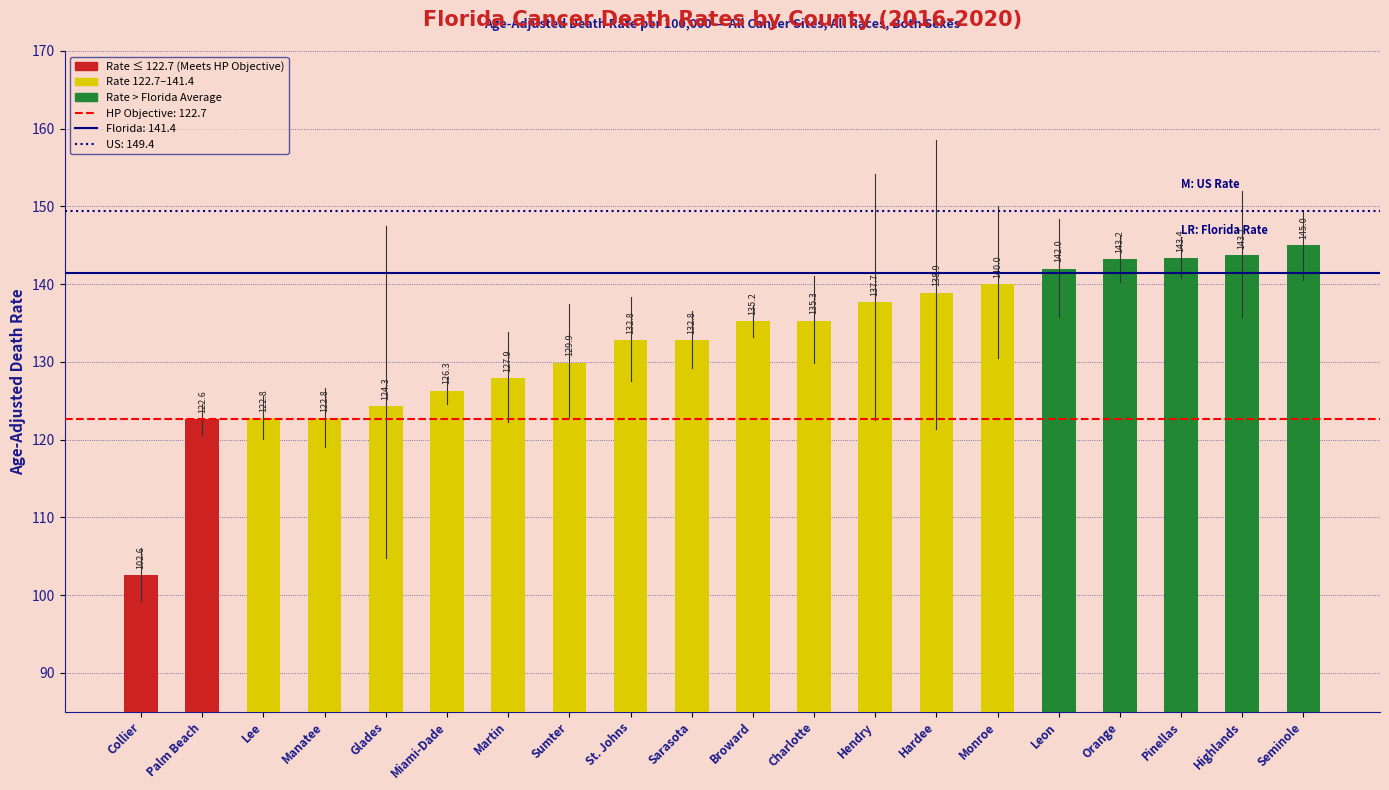

What is the change in value from Martin to Seminole?

+17.1